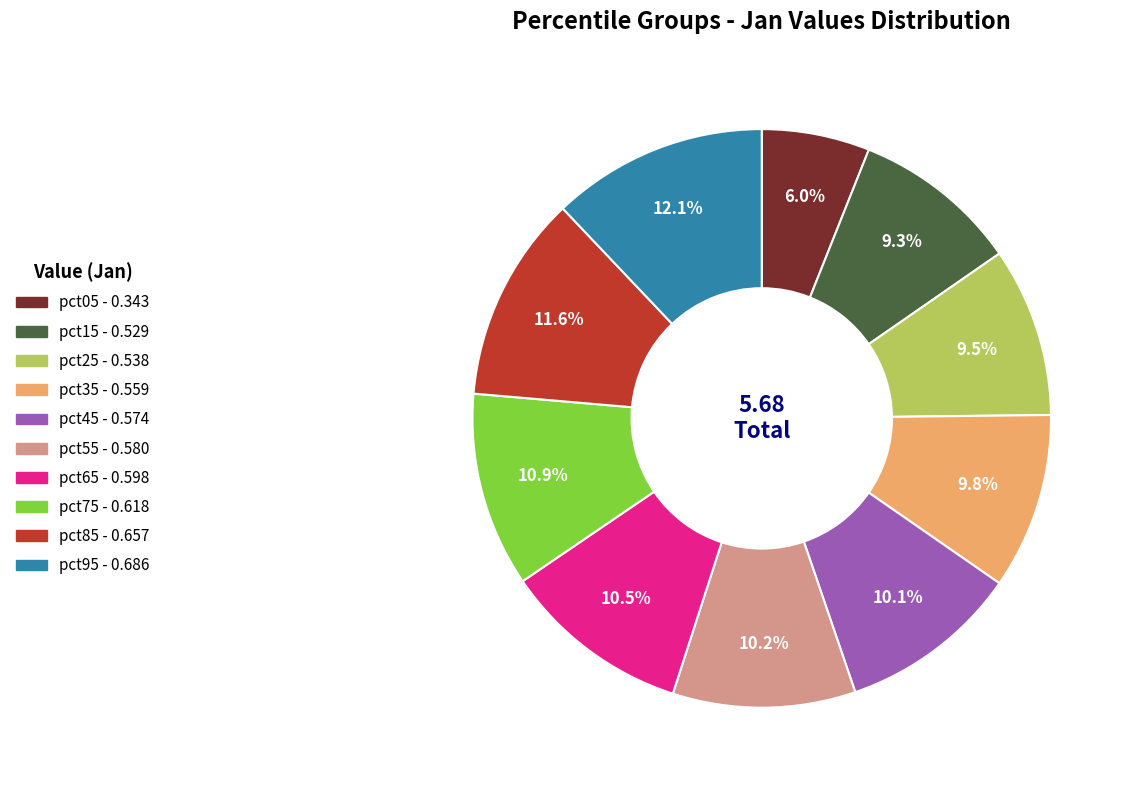

What percentage is the pct55 slice, to the nearest percent?

10%